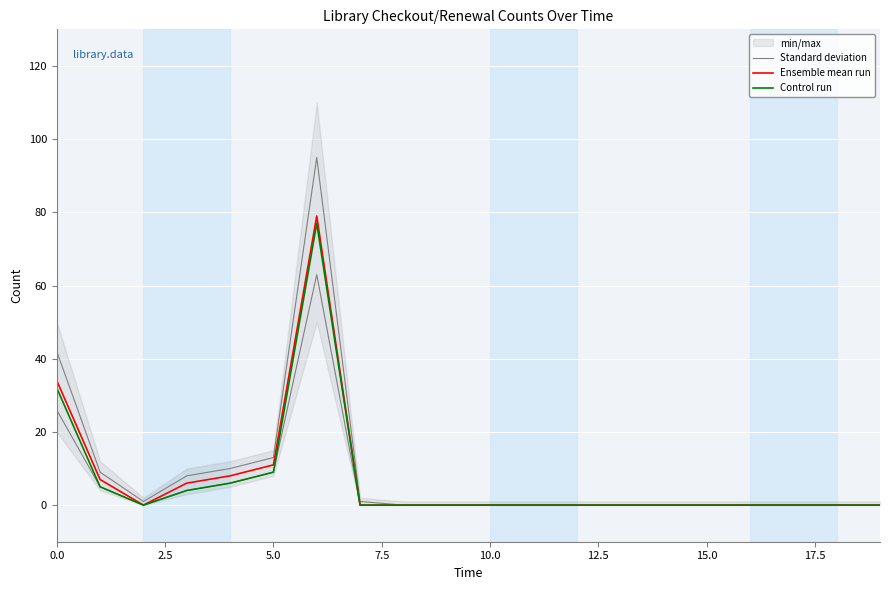

True or false: Control run has a value of 43 at 0.0.

False